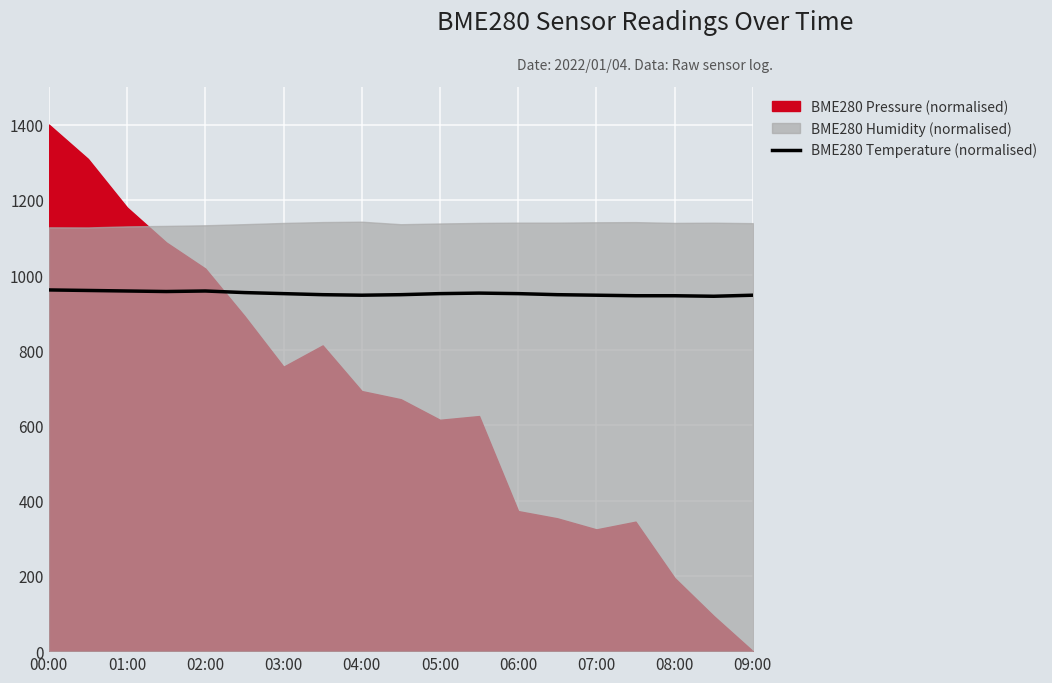

What is the minimum value for BME280 Temperature (normalised)?

943.6